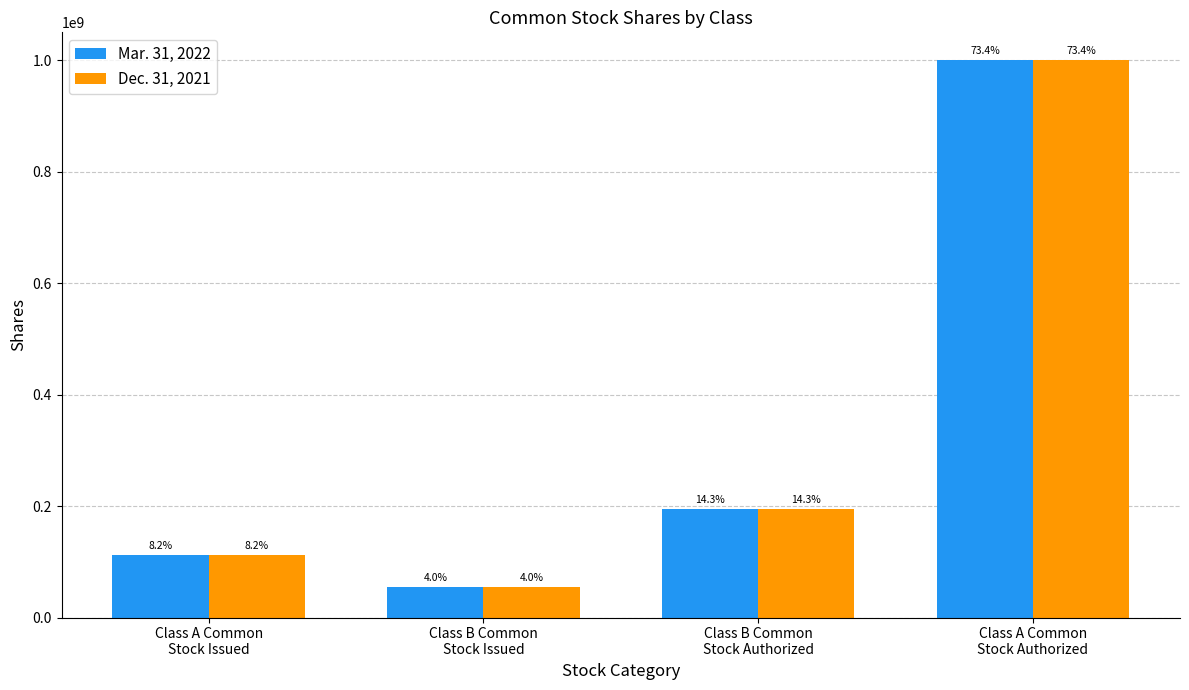

What are all the series names shown in the legend?

Mar. 31, 2022, Dec. 31, 2021